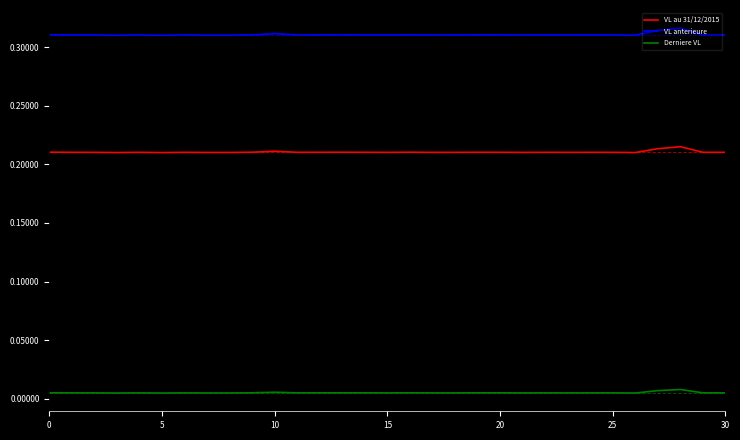

Rank the series by their maximum value, from lowest to highest.

Derniere VL, VL au 31/12/2015, VL anterieure